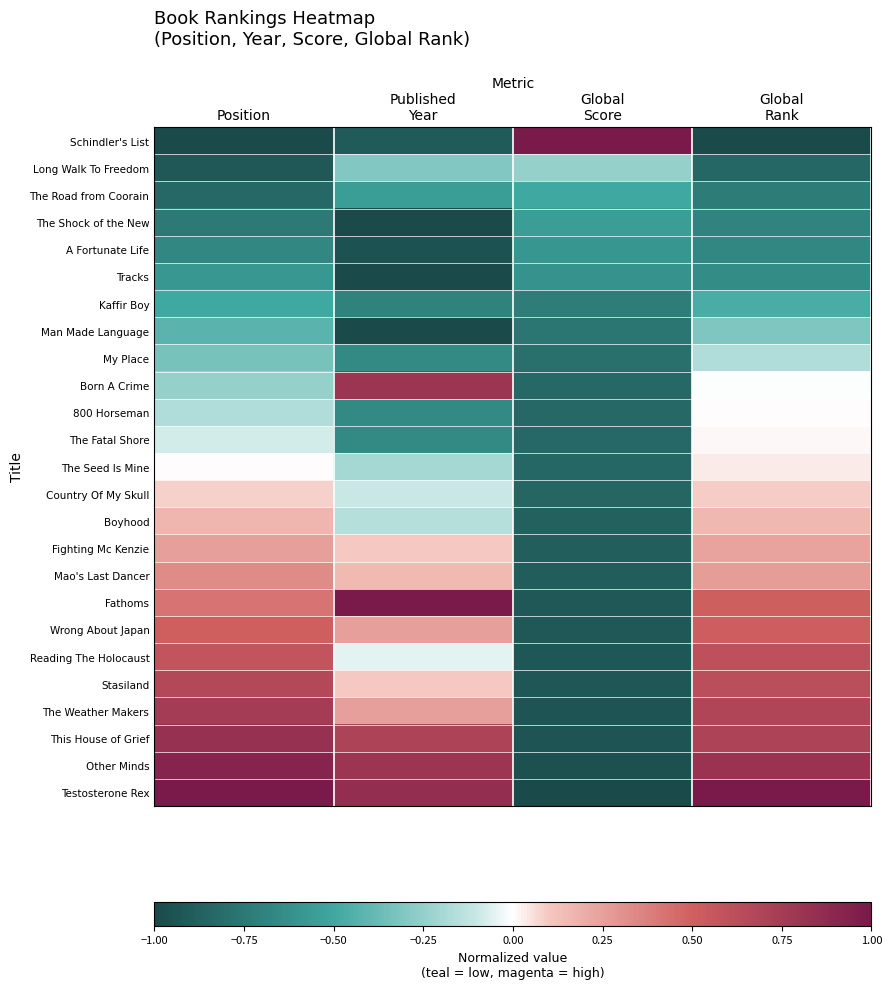

How many data points does each series have?

4